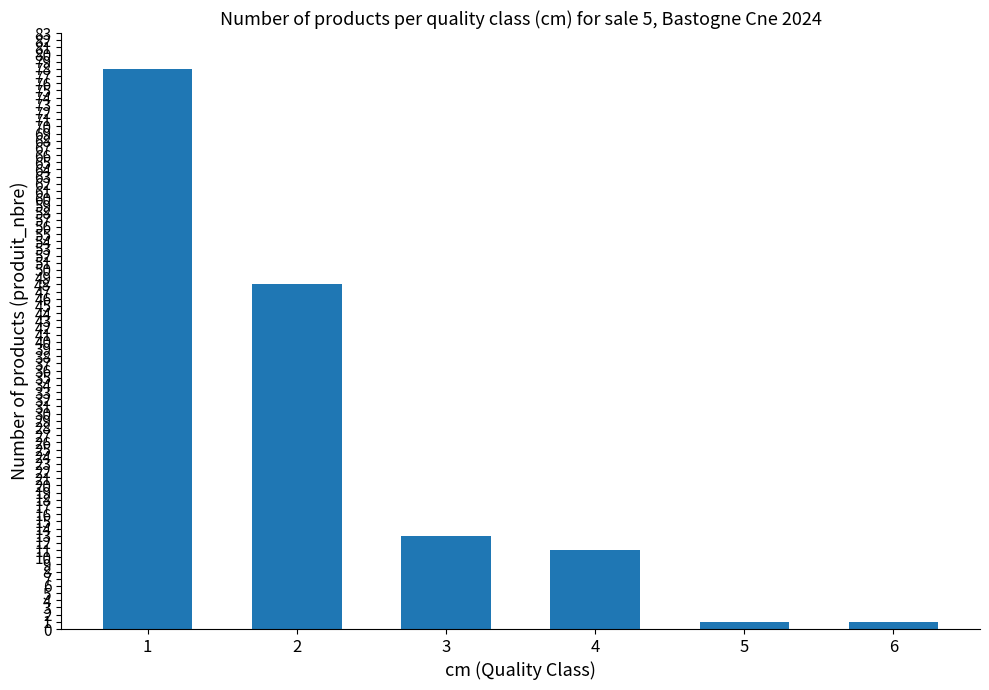

Count the number of categories in the chart.

6